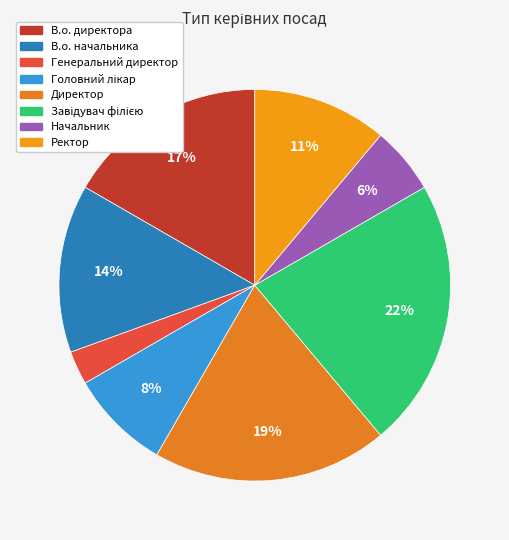

Is the sum of Ректор and В.о. начальника greater than half?

No